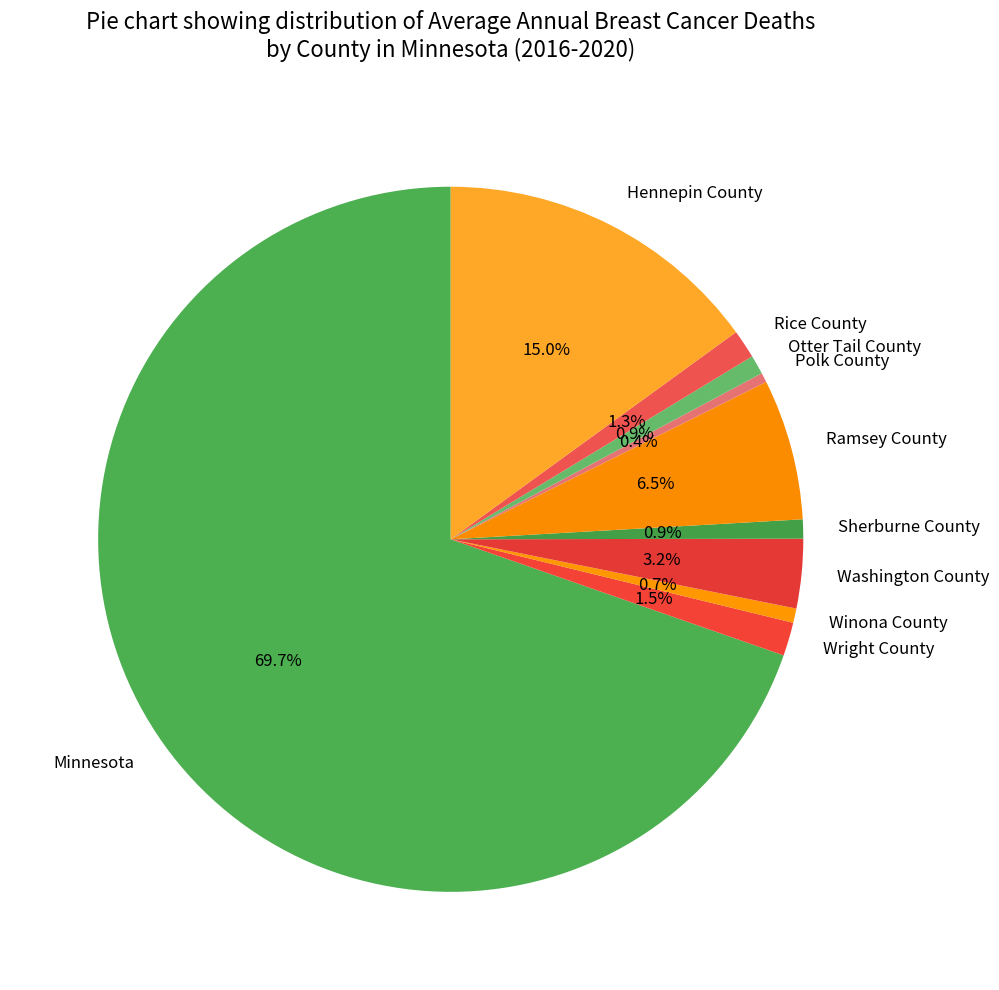

To the nearest percent, what is the average slice percentage?

10%